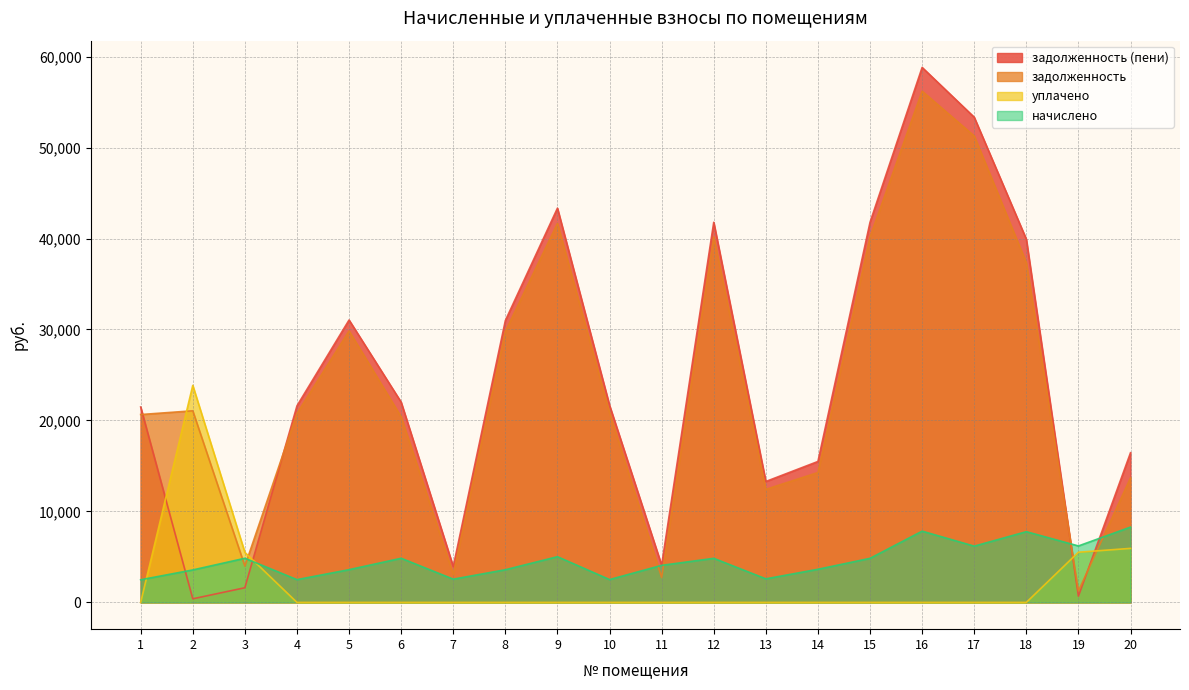

Count the number of categories in the chart.

20